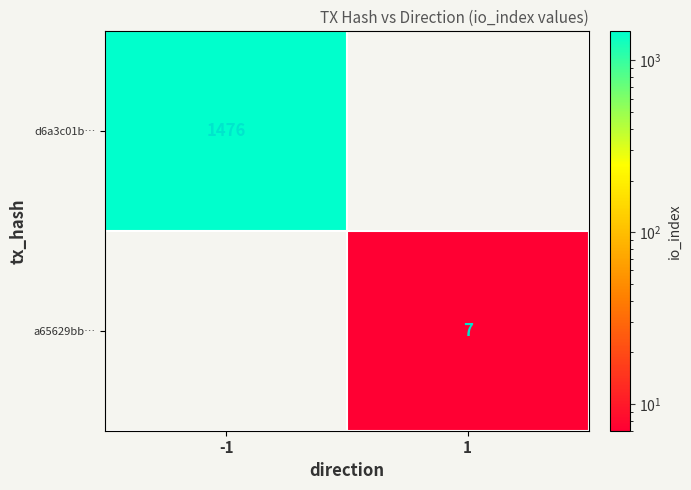

Is it true that a65629bb… equals 11 at 1?

False